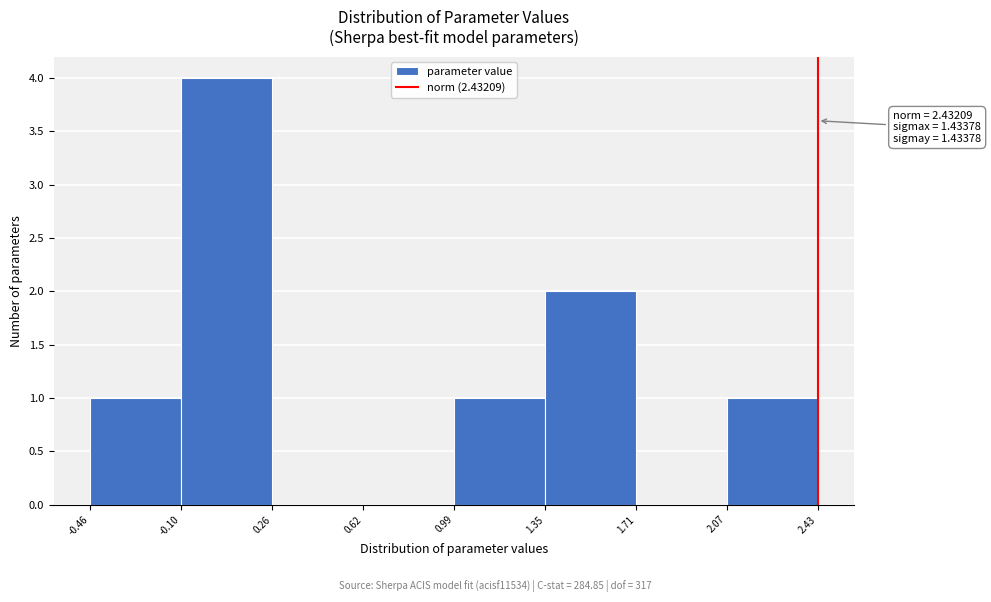

Over which range of the x-axis is the bar tallest?

-0.10 to 0.26